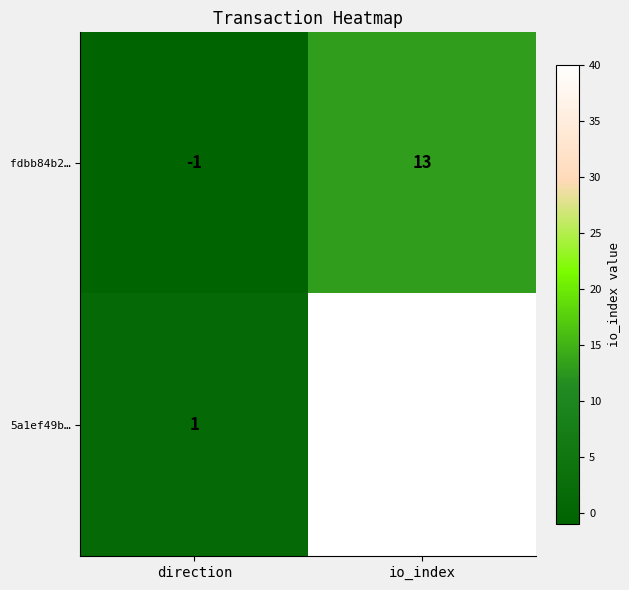

How many categories are shown in the chart?

2